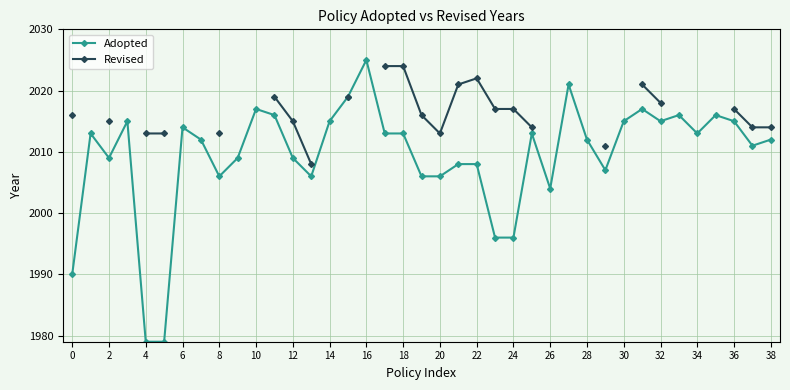

How many interior local peaks does the Revised series have?

1